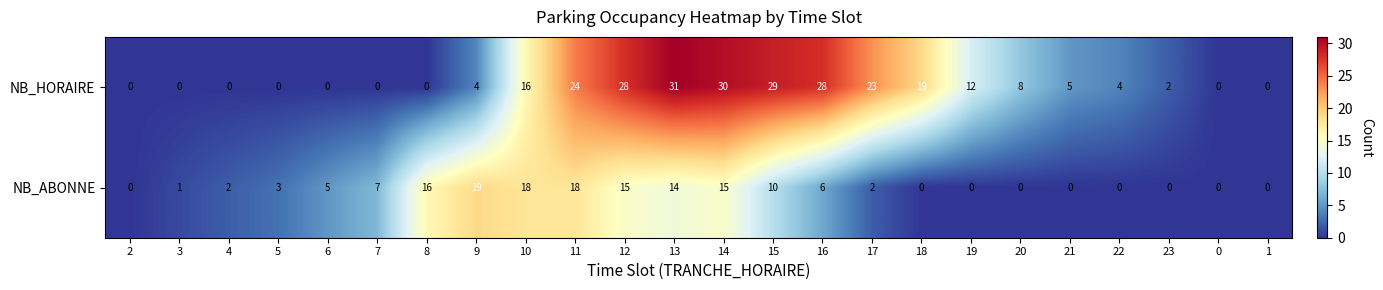

Count the number of data series in this chart.

2